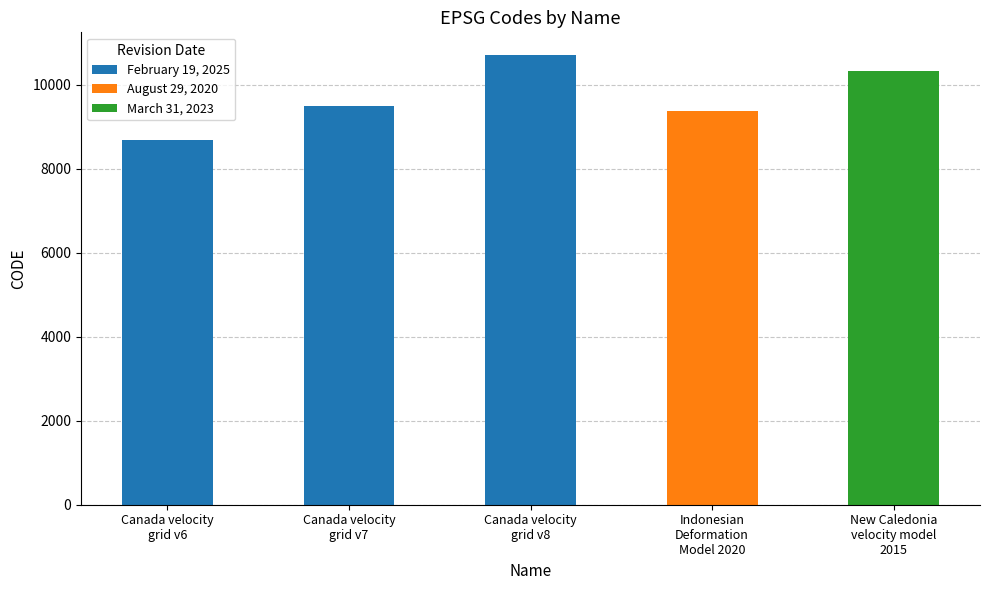

Count the number of values greater than 9483.

2